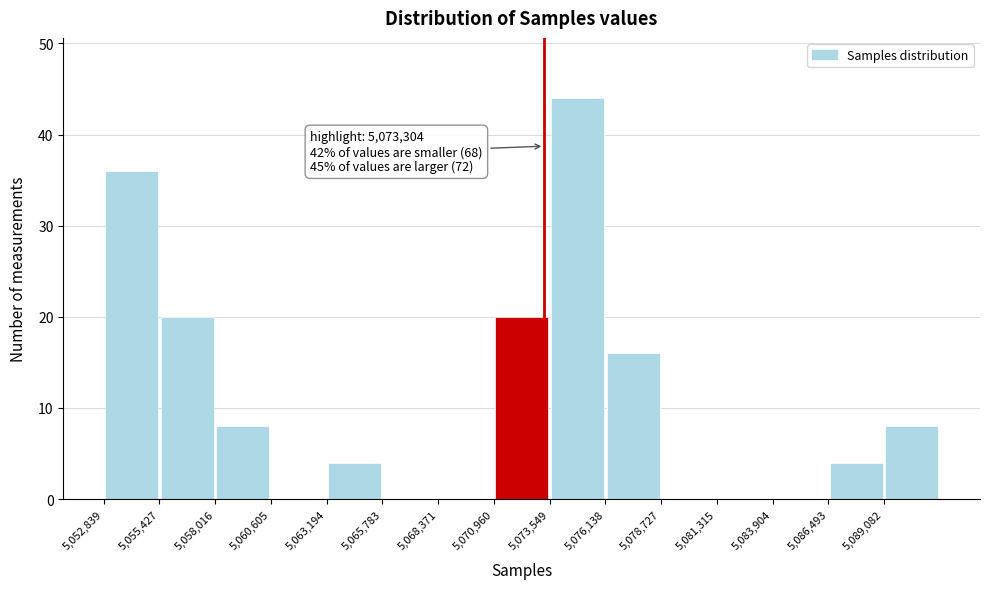

Over which range of the x-axis is the bar tallest?

5073500 to 5076000